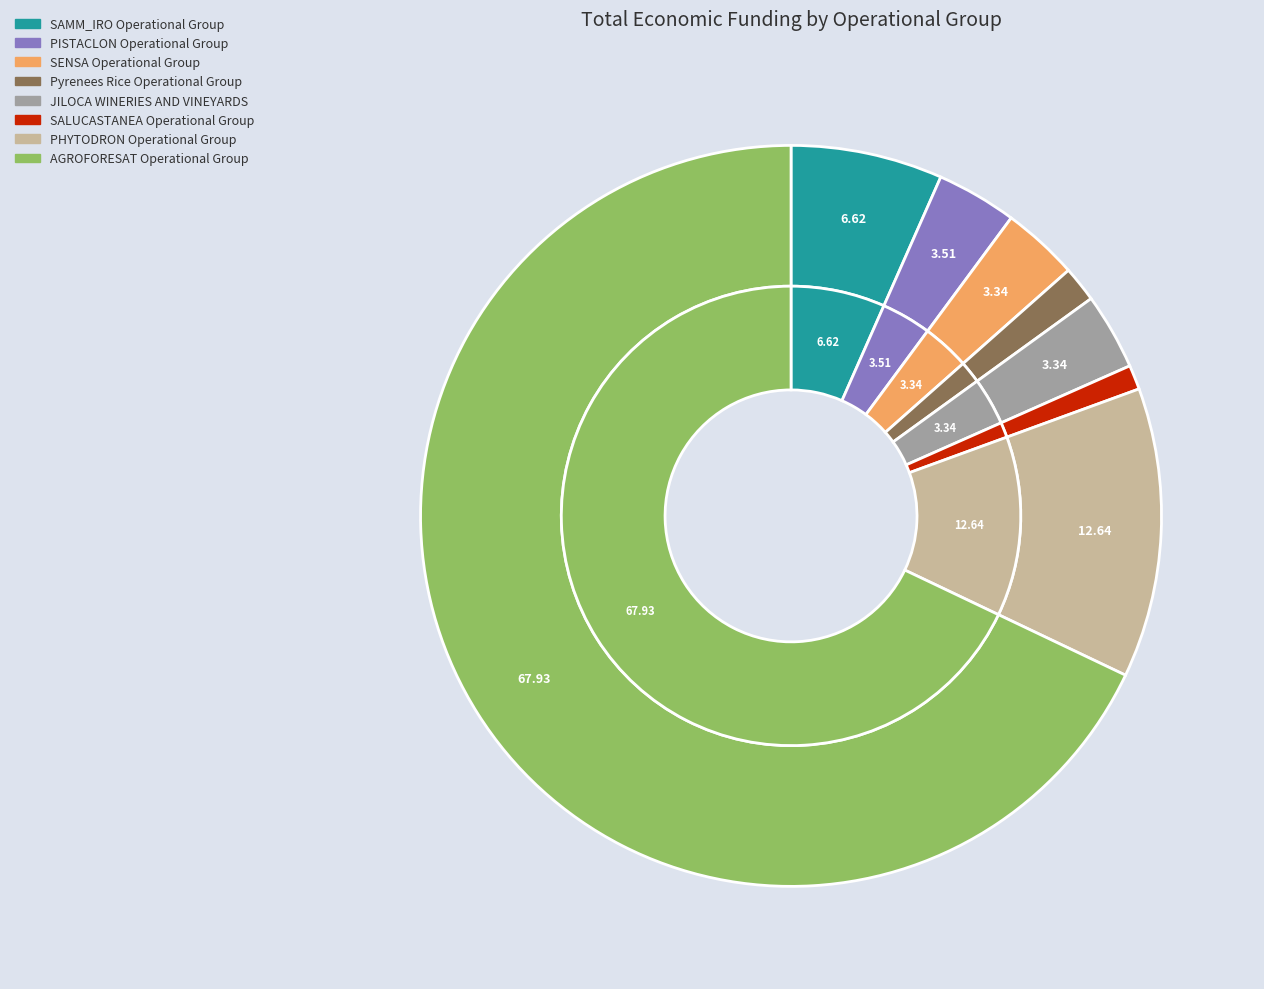

How many slices are in this pie chart?

8